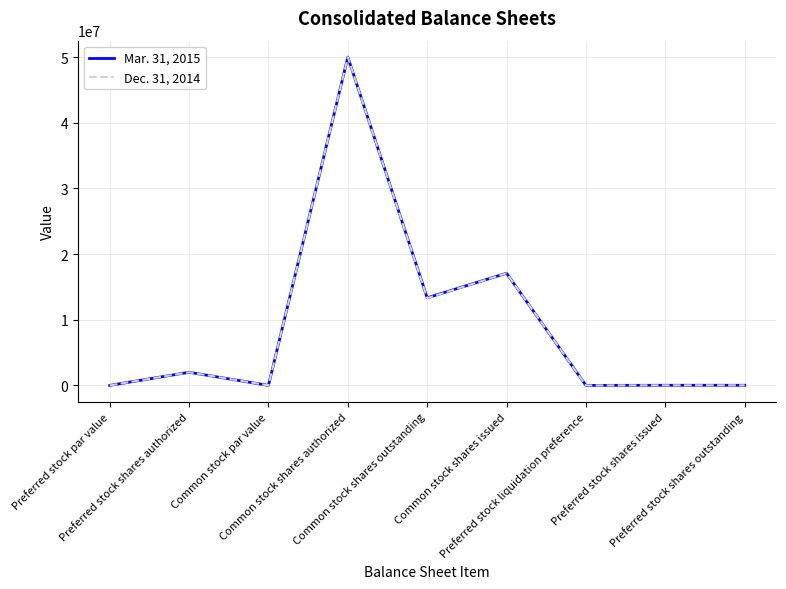

What is the maximum value shown in the chart?

50000000